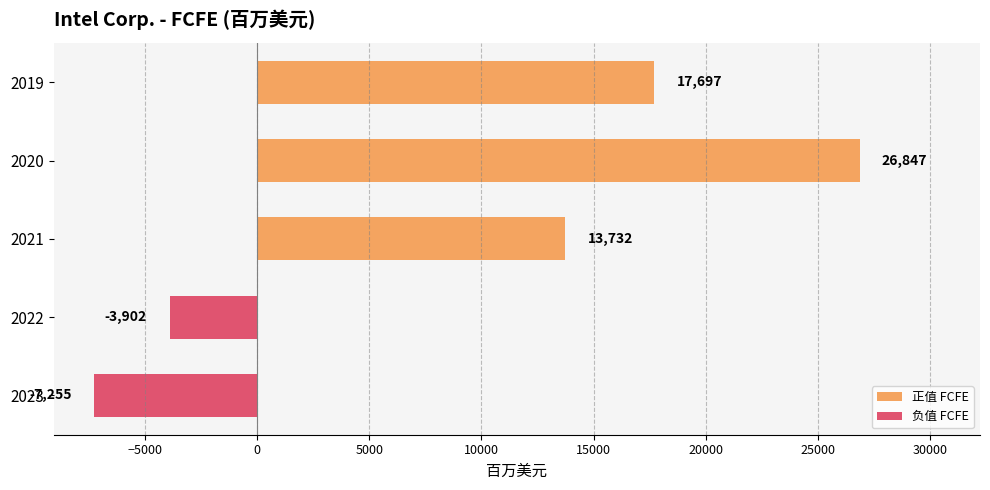

Rank the categories by value from lowest to highest.

2023, 2022, 2021, 2019, 2020